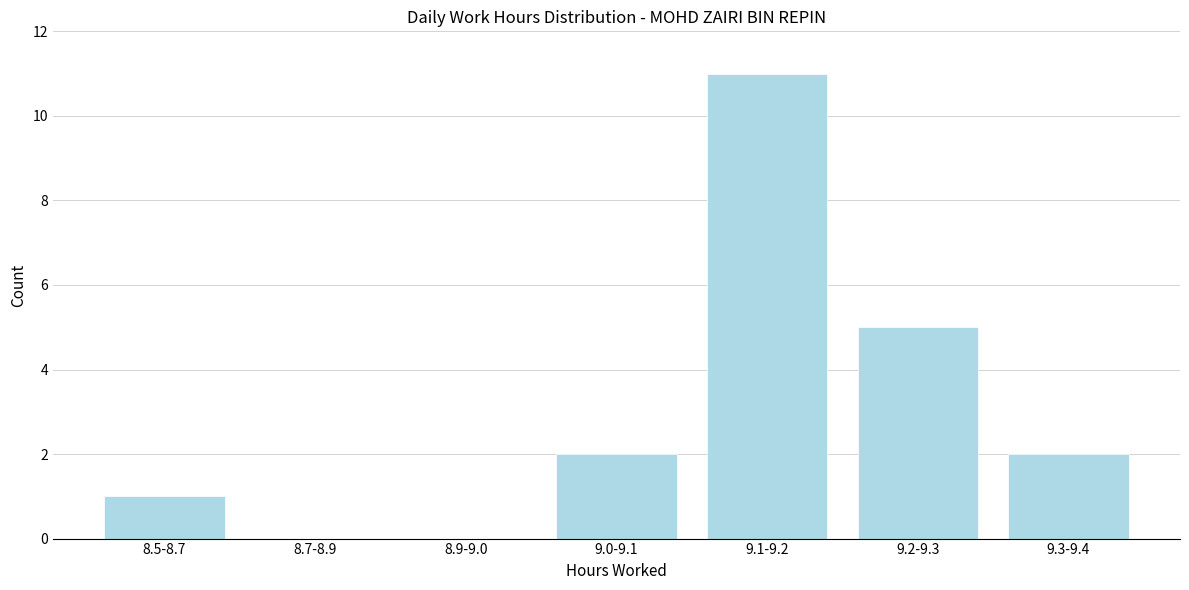

Reading left to right, what are all the values shown in this chart?

8.5-8.7=1	8.7-8.9=0	8.9-9.0=0	9.0-9.1=2	9.1-9.2=11	9.2-9.3=5	9.3-9.4=2